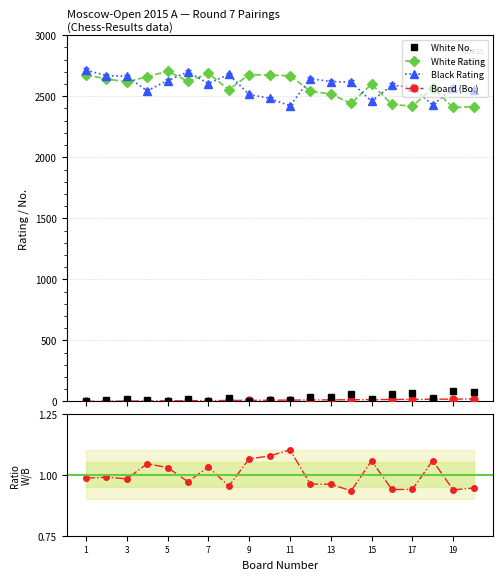

True or false: Black Rating has more than 2 interior local peaks.

True